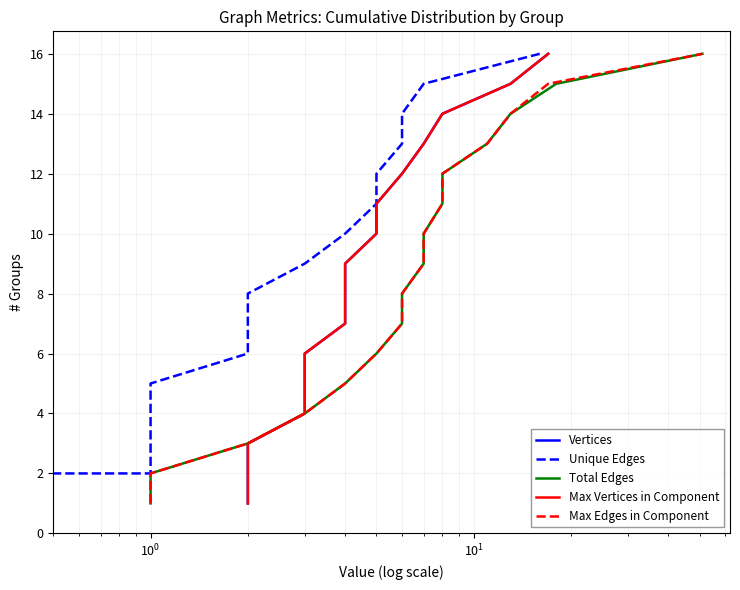

What is the maximum value for Unique Edges?

16